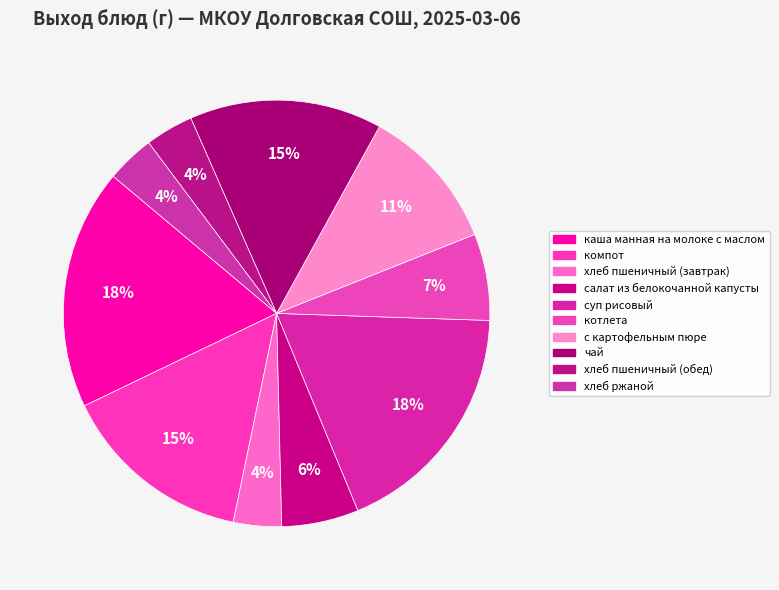

How many slices are in this pie chart?

10